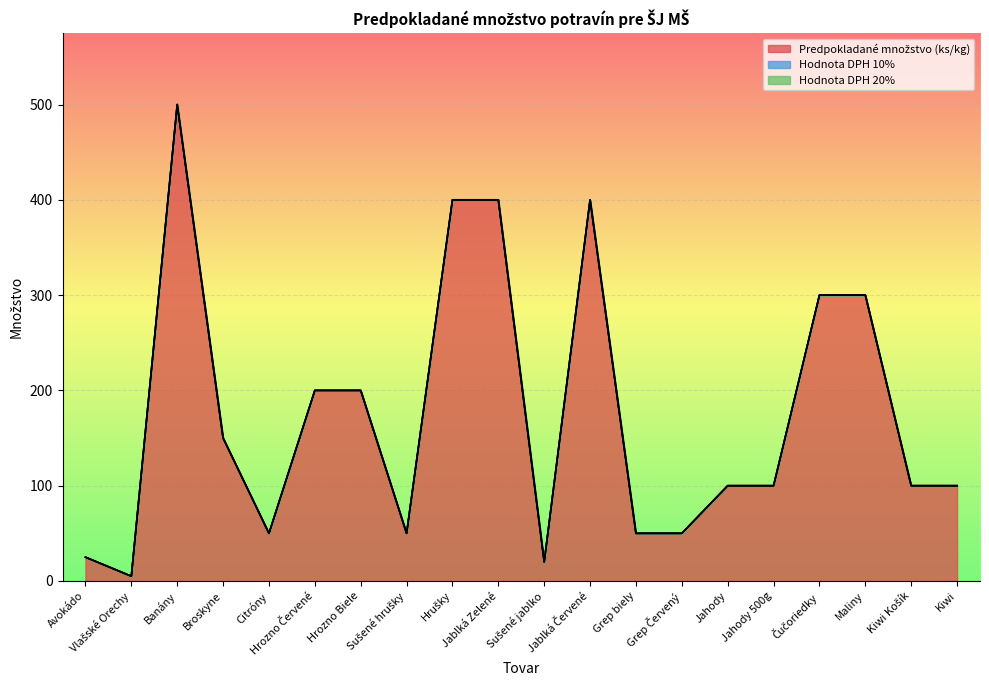

True or false: Predpokladané množstvo (ks/kg) has more than 2 interior local peaks.

False